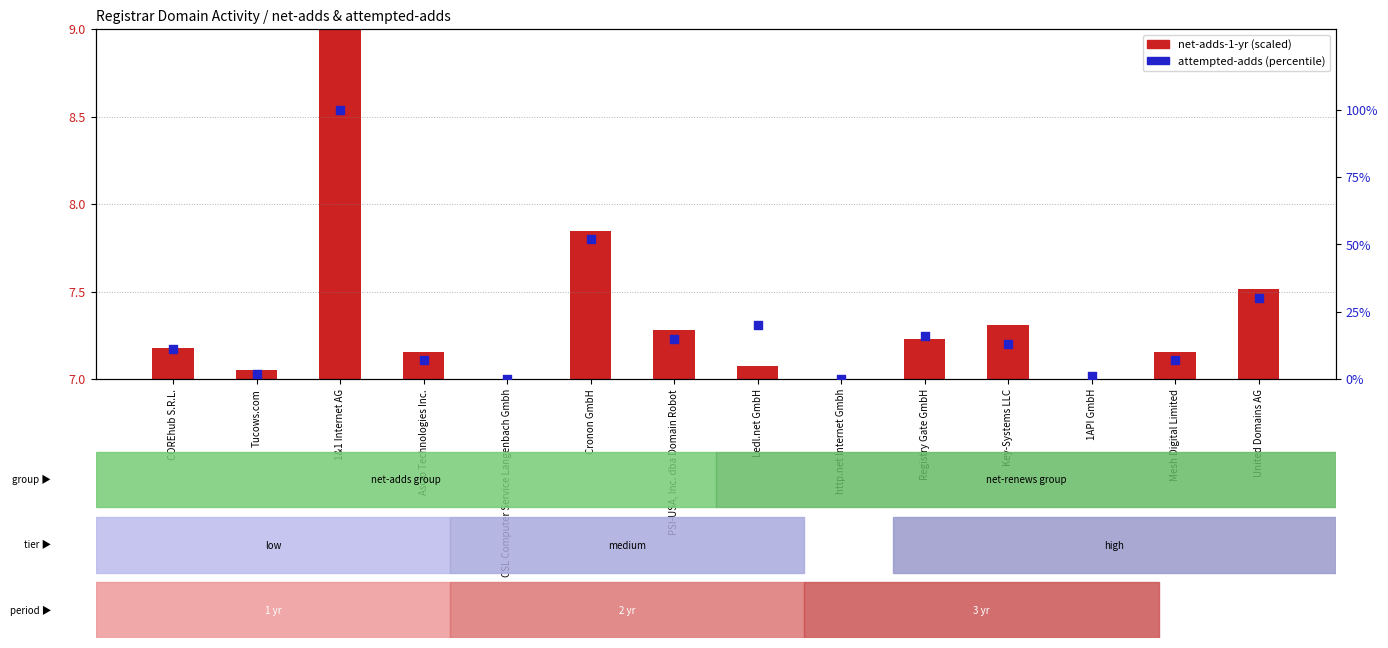

Which series contains the lowest Y value?

attempted-adds (percentile)